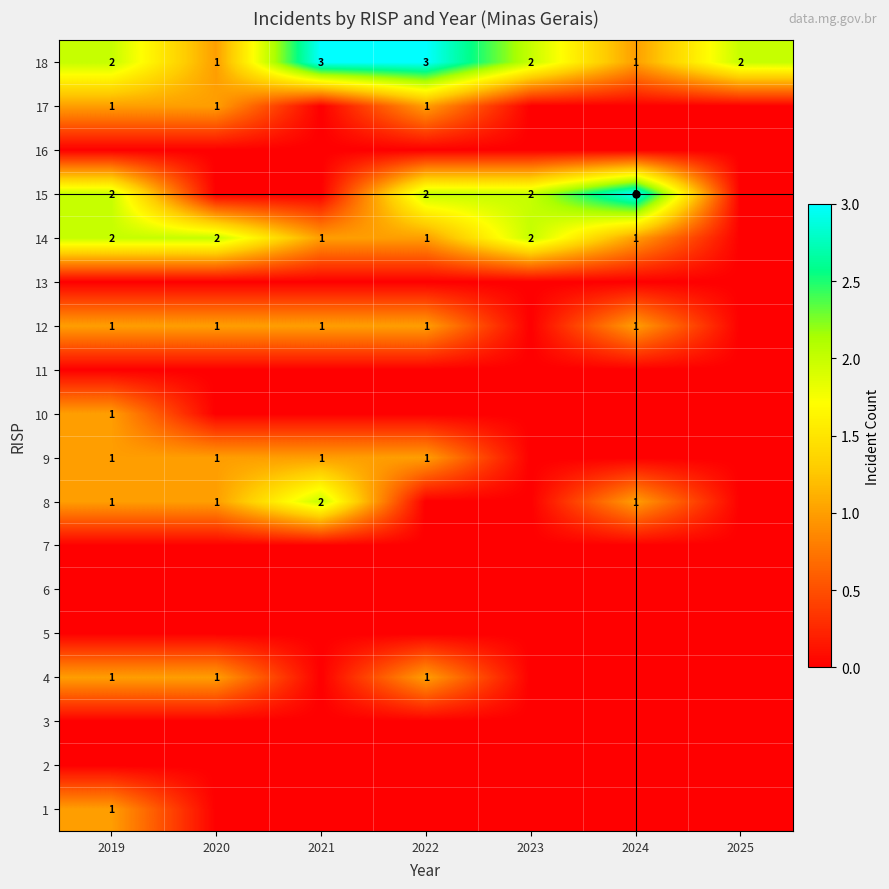

The 14 series shows 3 at 2020. True or false?

False